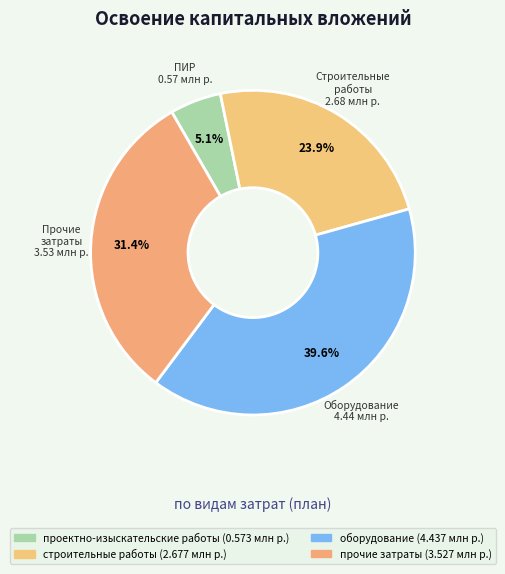

Between проектно-изыскательские работы and прочие затраты, which is larger?

прочие затраты